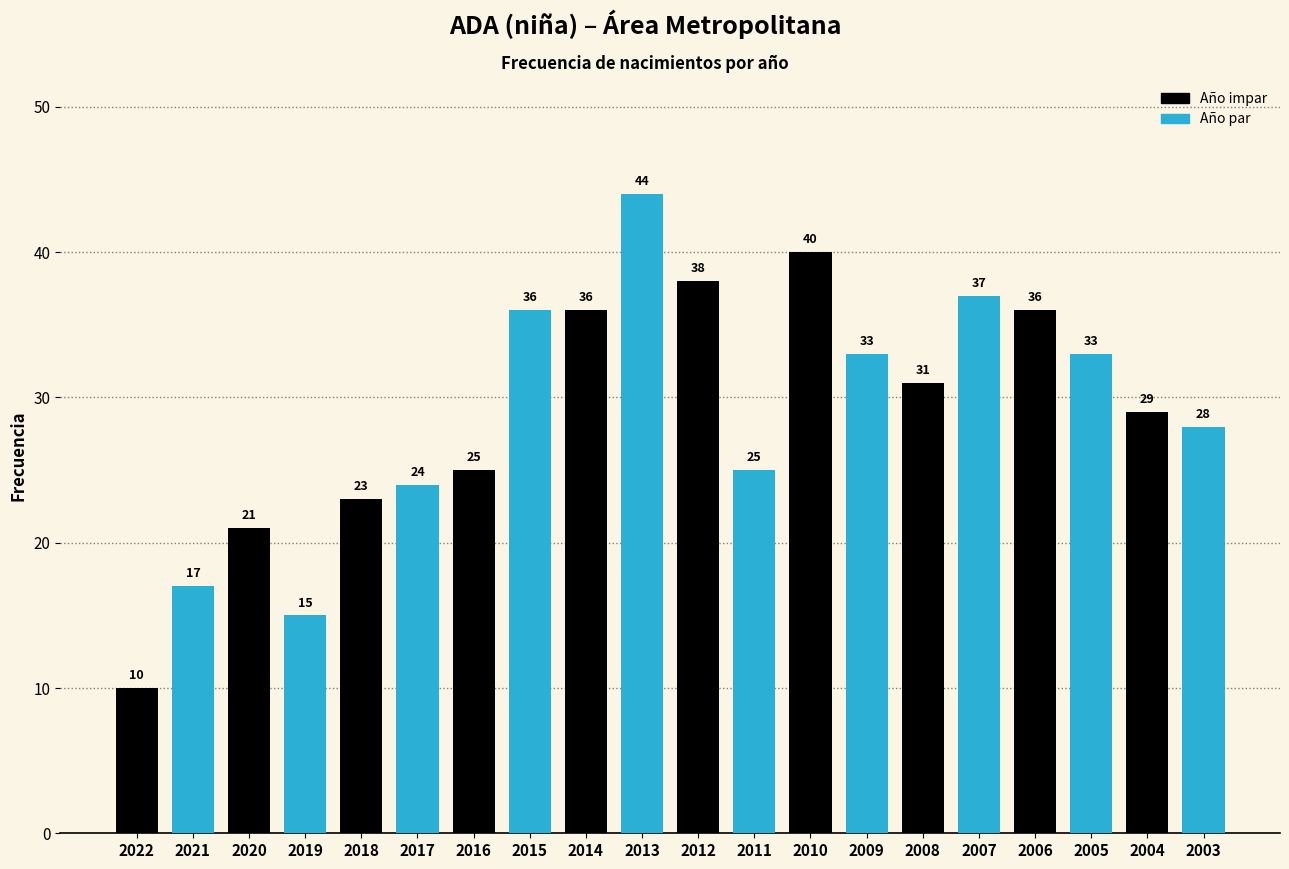

What is the minimum value shown in the chart?

10